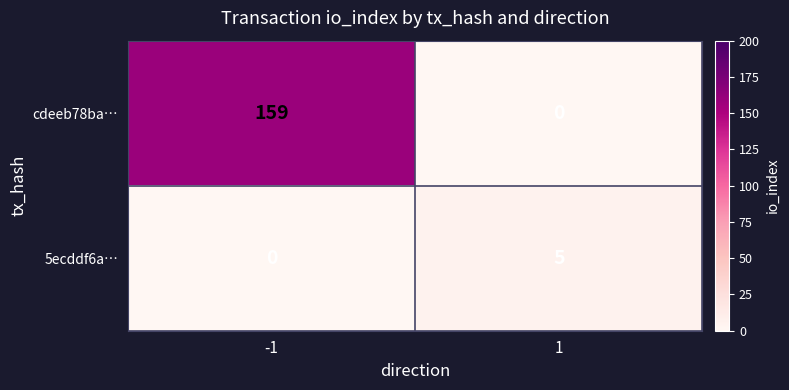

What is the difference between the maximum and minimum values in the cdeeb78ba… series?

159